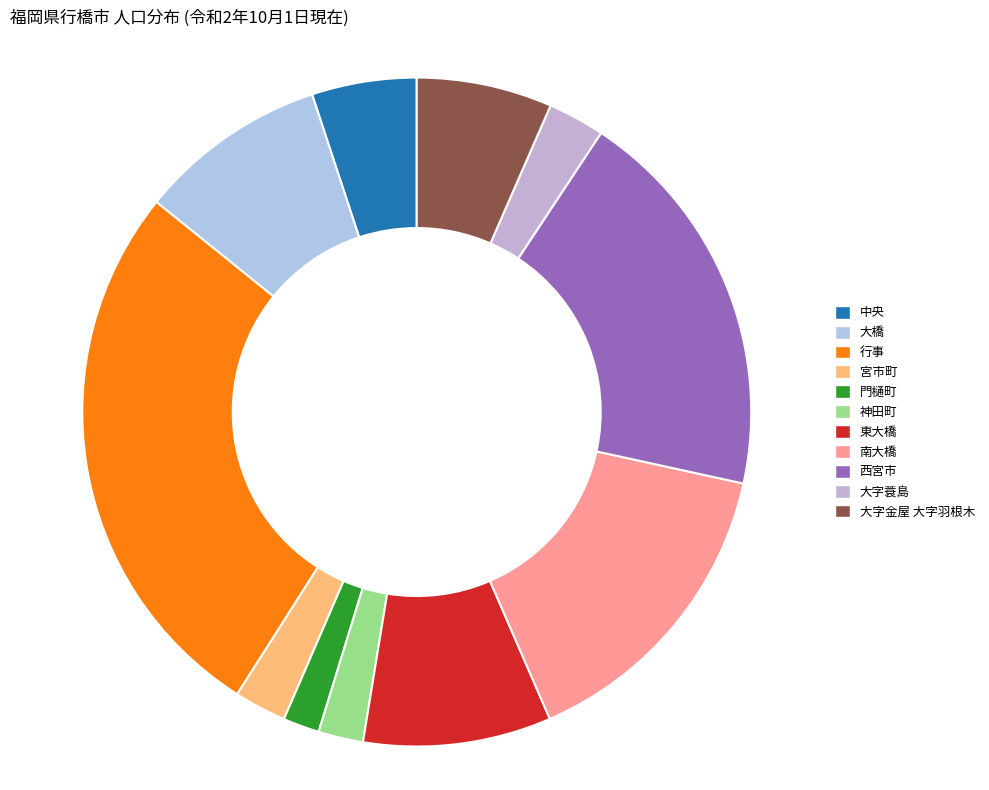

To the nearest percent, what is the difference between the largest and smallest slice percentages?

25%